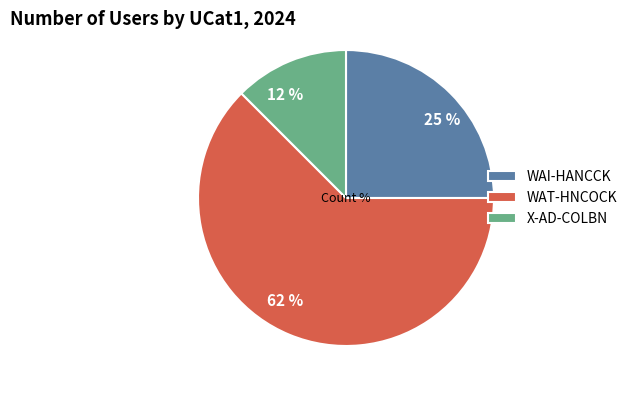

Which category has the smallest portion of the pie?

X-AD-COLBN